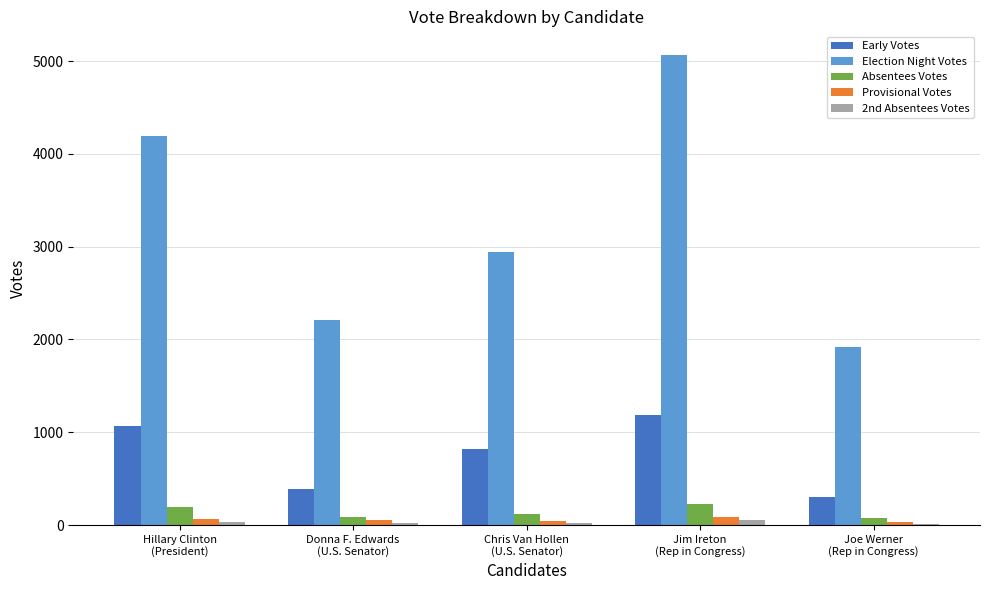

Which series has the largest total across all categories?

Election Night Votes